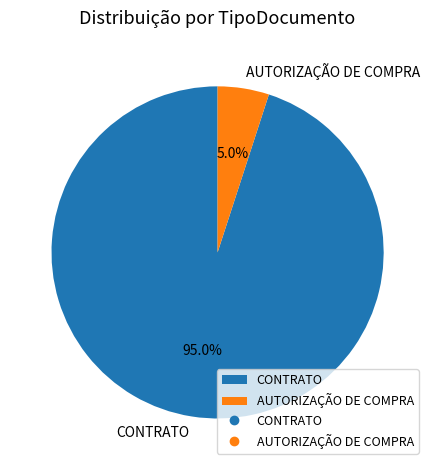

What is the majority slice?

CONTRATO